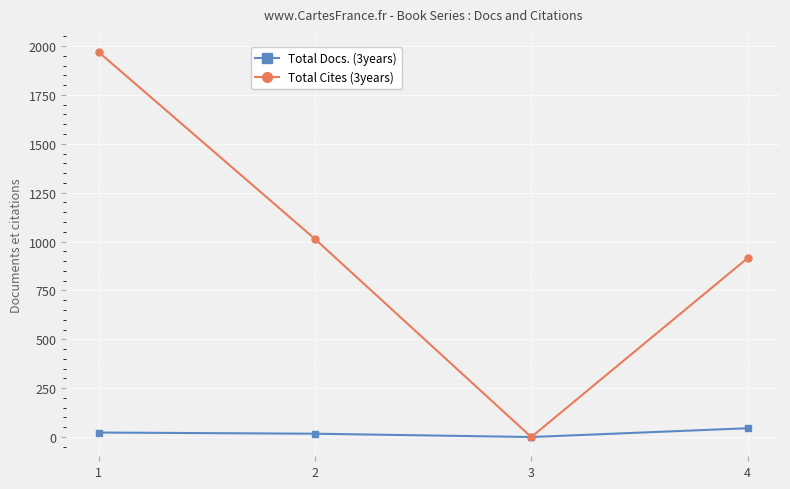

Does the chart display data point markers on the line(s)?

Yes